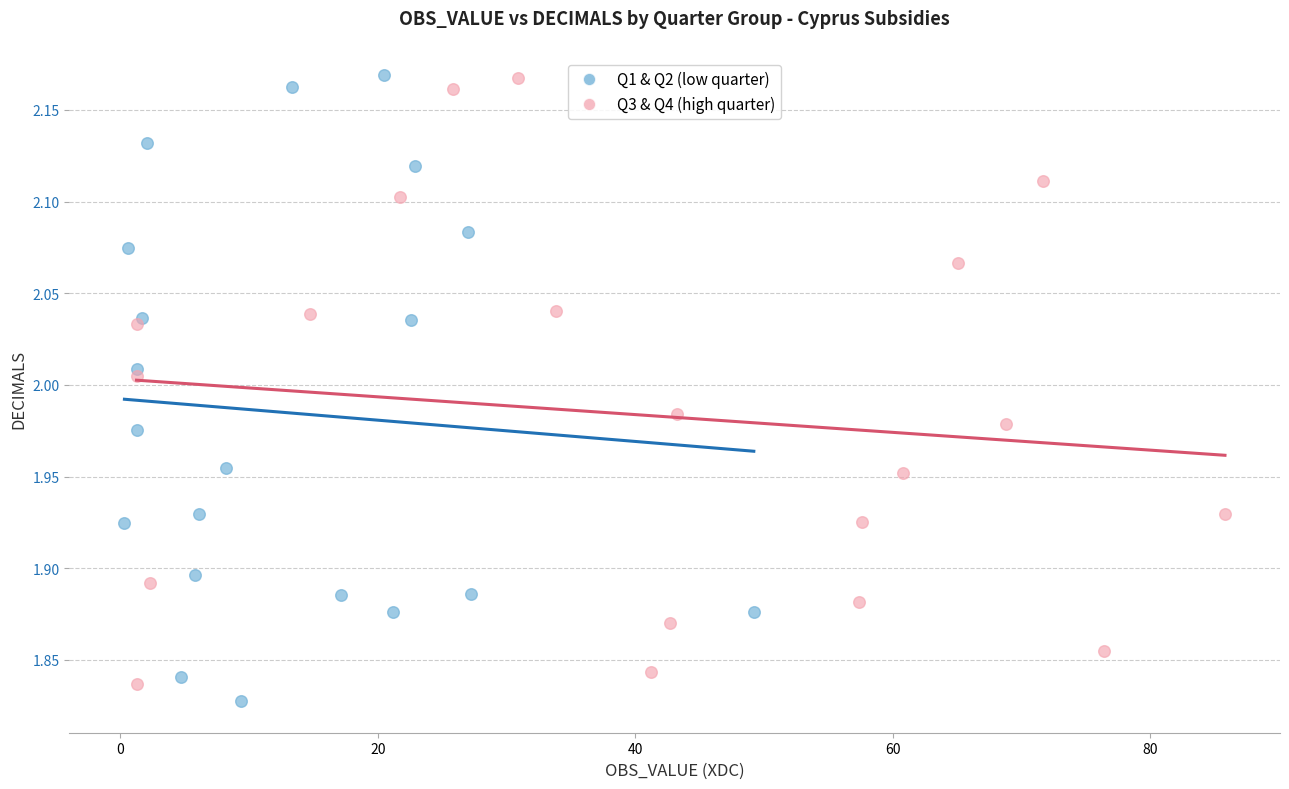

What are all the series names shown in the legend?

Q1 & Q2 (low quarter), Q3 & Q4 (high quarter)